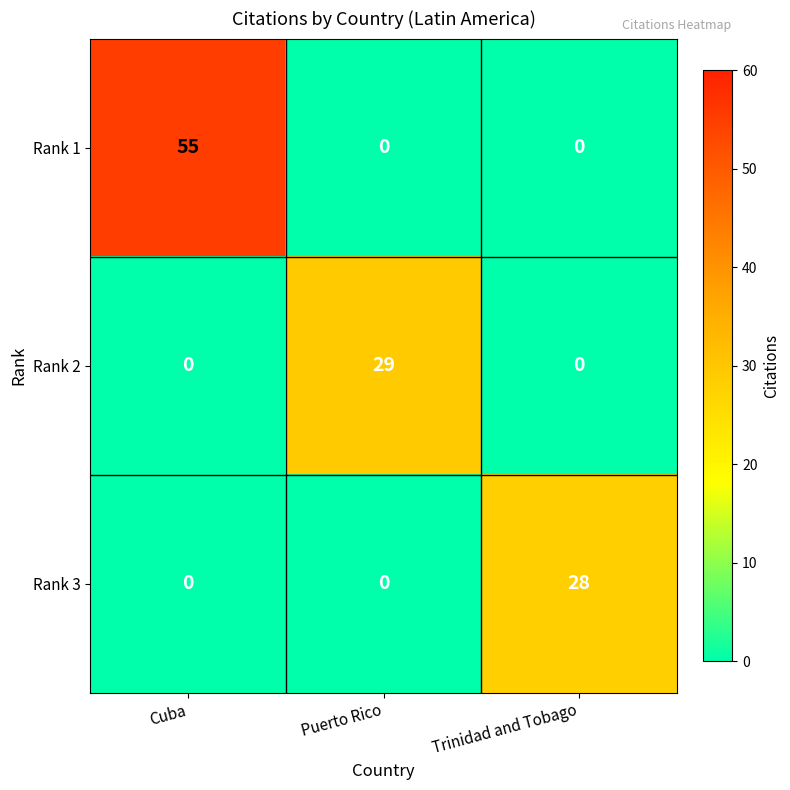

The Rank 1 series shows 83 at Cuba. True or false?

False